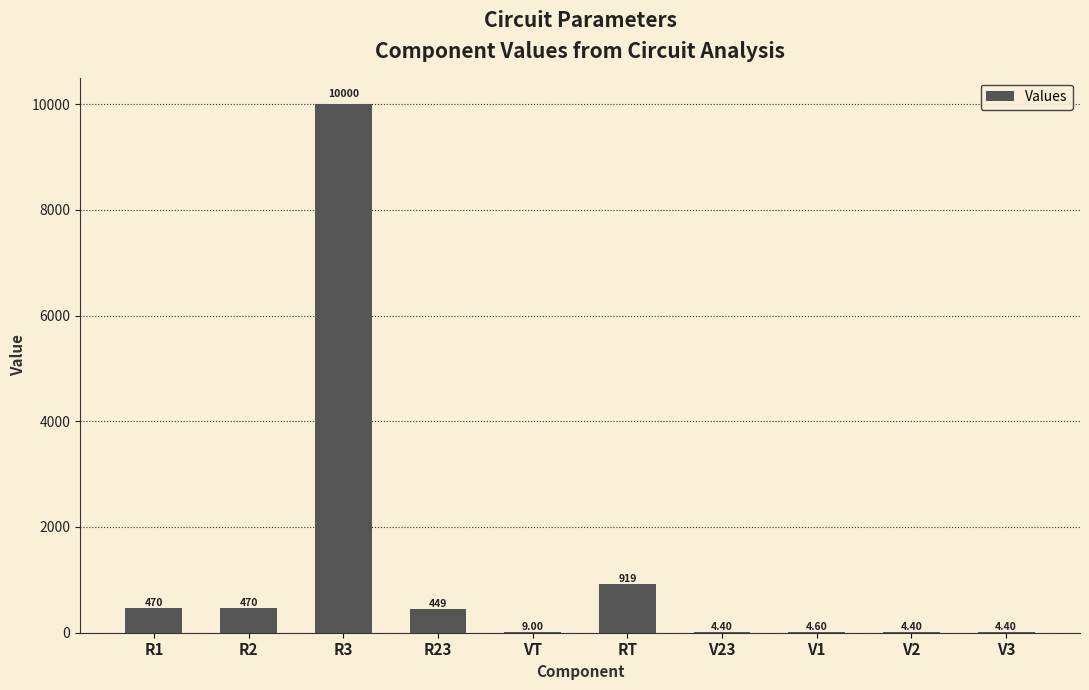

At which label does the data first exceed 448?

R1